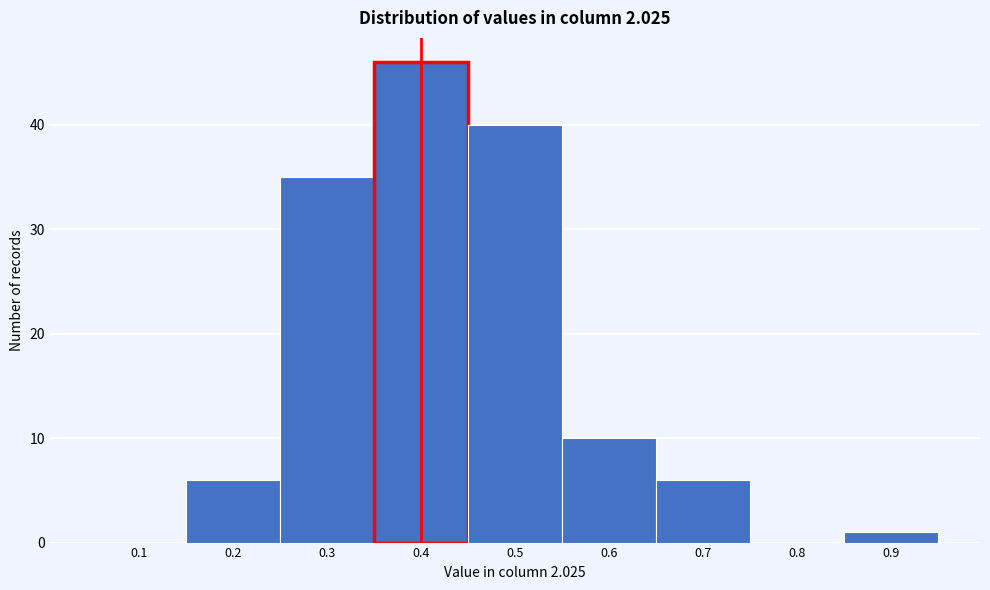

Which range on the x-axis has the tallest bar?

0.35 to 0.45